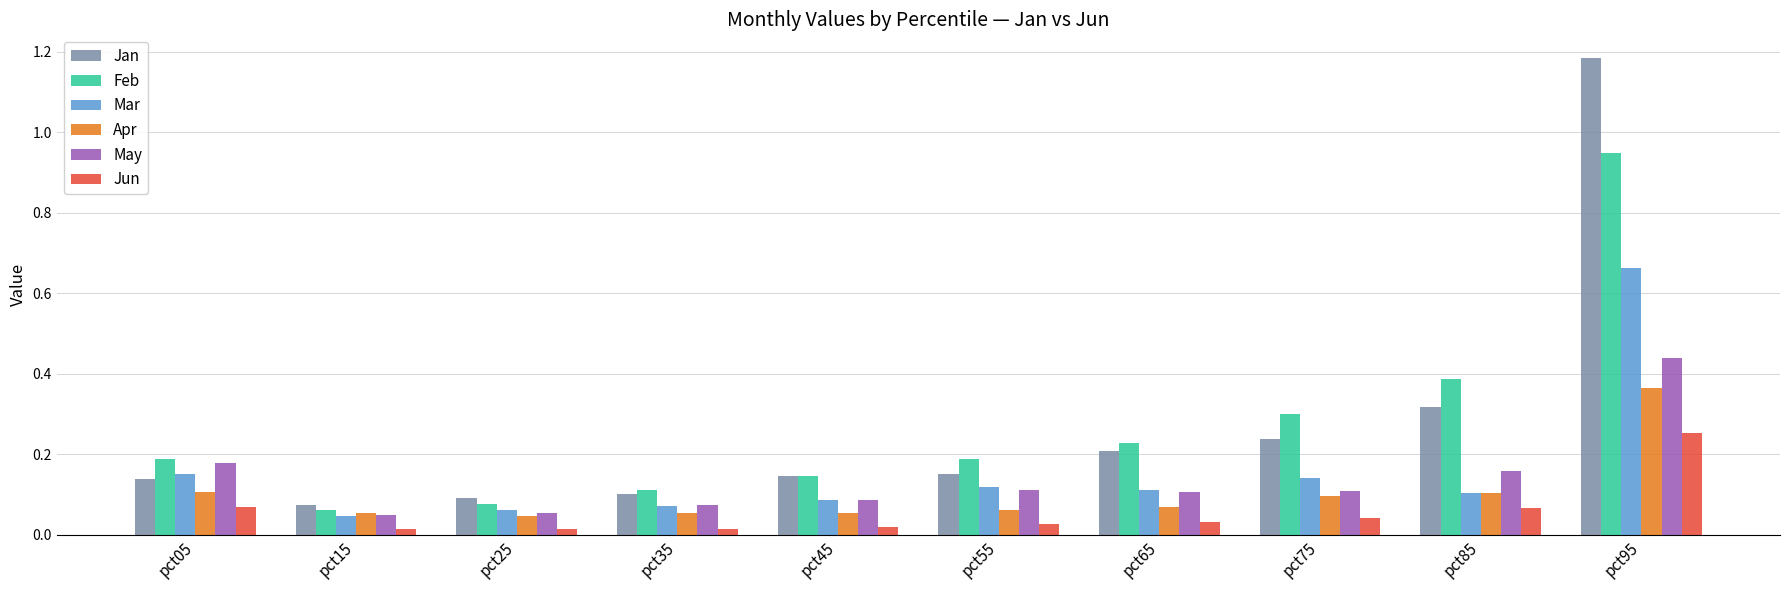

What is the sum of all Jan values?

2.6